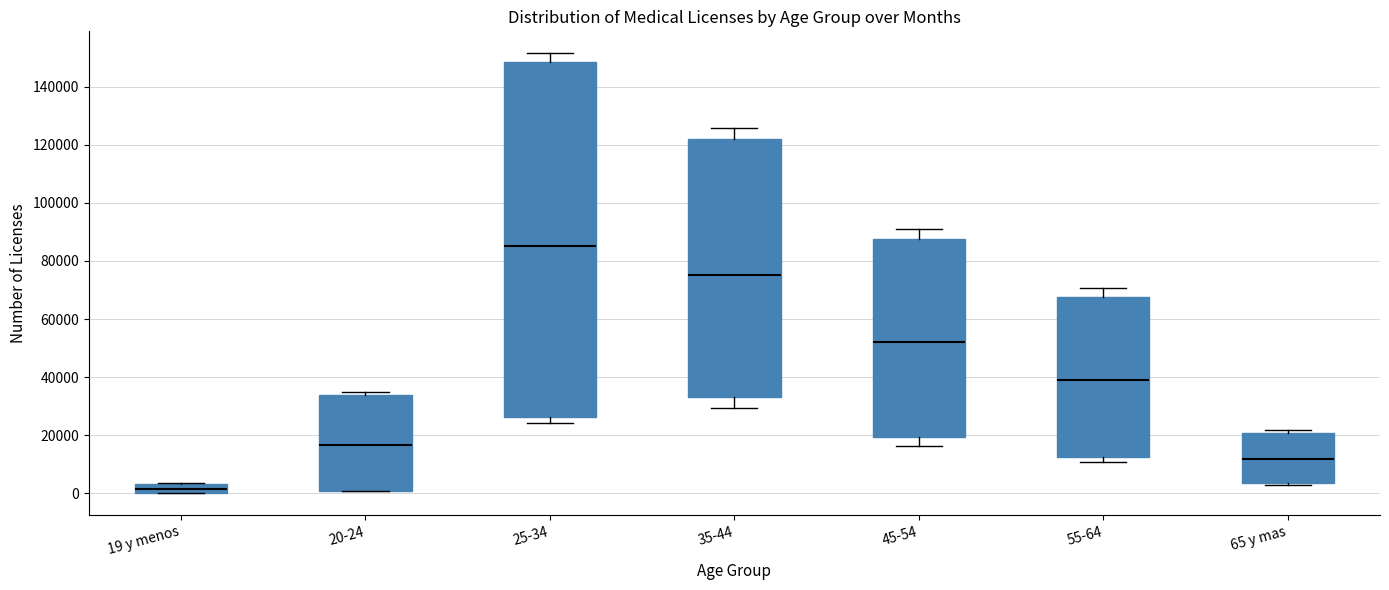

Comparing the boxes themselves (not the whiskers), which one is the tallest?

25-34